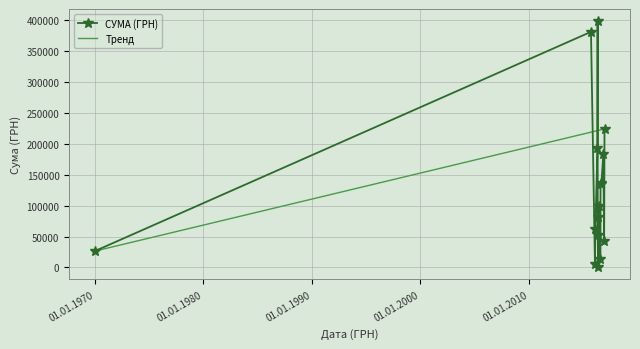

What is the difference between the second highest and minimum values in the Тренд series?

197241.2